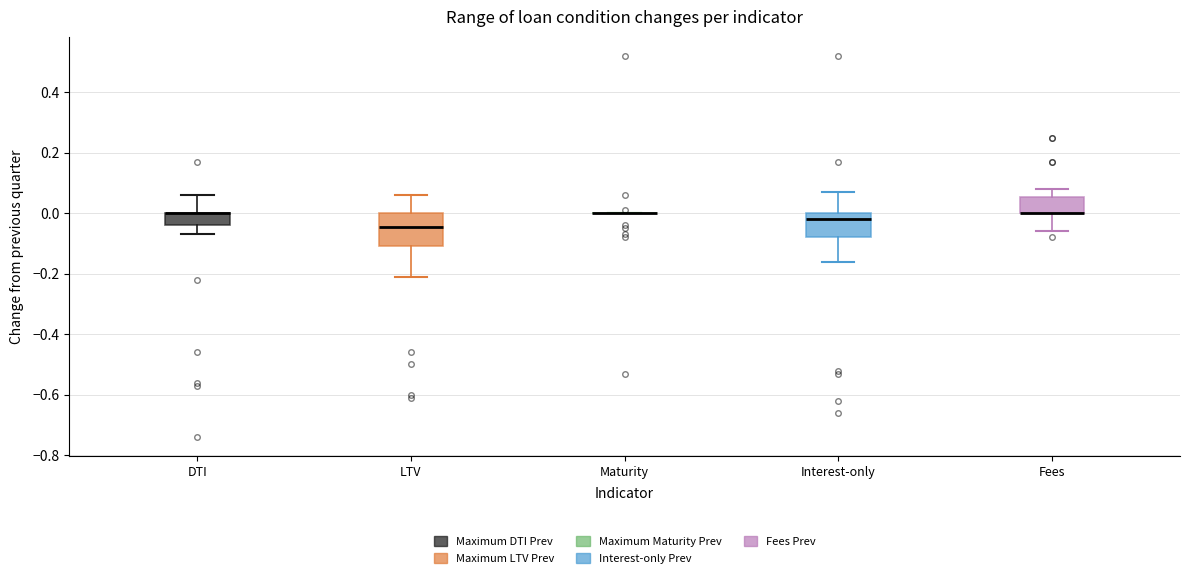

Reading left to right, transcribe this box plot: for each box, give where its median line is, the range the box spans, and where its two whiskers end, as read against the y-axis. The values are not printed on the chart, so give them approximately, as read against the axis.

DTI: median 0.00 (drawn on the box's upper edge), box -0.04 to 0.00, whiskers -0.06 to 0.06
LTV: median -0.04, box -0.10 to 0.00, whiskers -0.20 to 0.06
Maturity: box collapsed to a line at 0.00, whiskers 0.00 to 0.00
Interest-only: median -0.02, box -0.08 to 0.00, whiskers -0.16 to 0.08
Fees: median 0.00 (drawn on the box's lower edge), box 0.00 to 0.06, whiskers -0.06 to 0.08